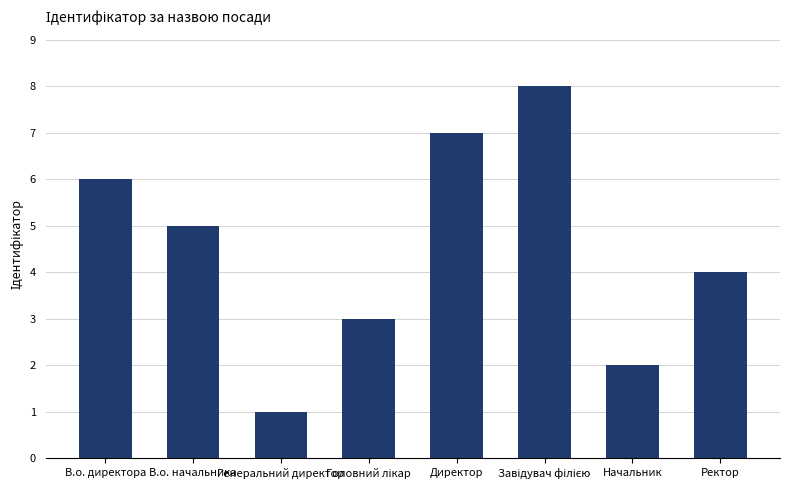

Between Начальник and В.о. директора, which is larger?

В.о. директора